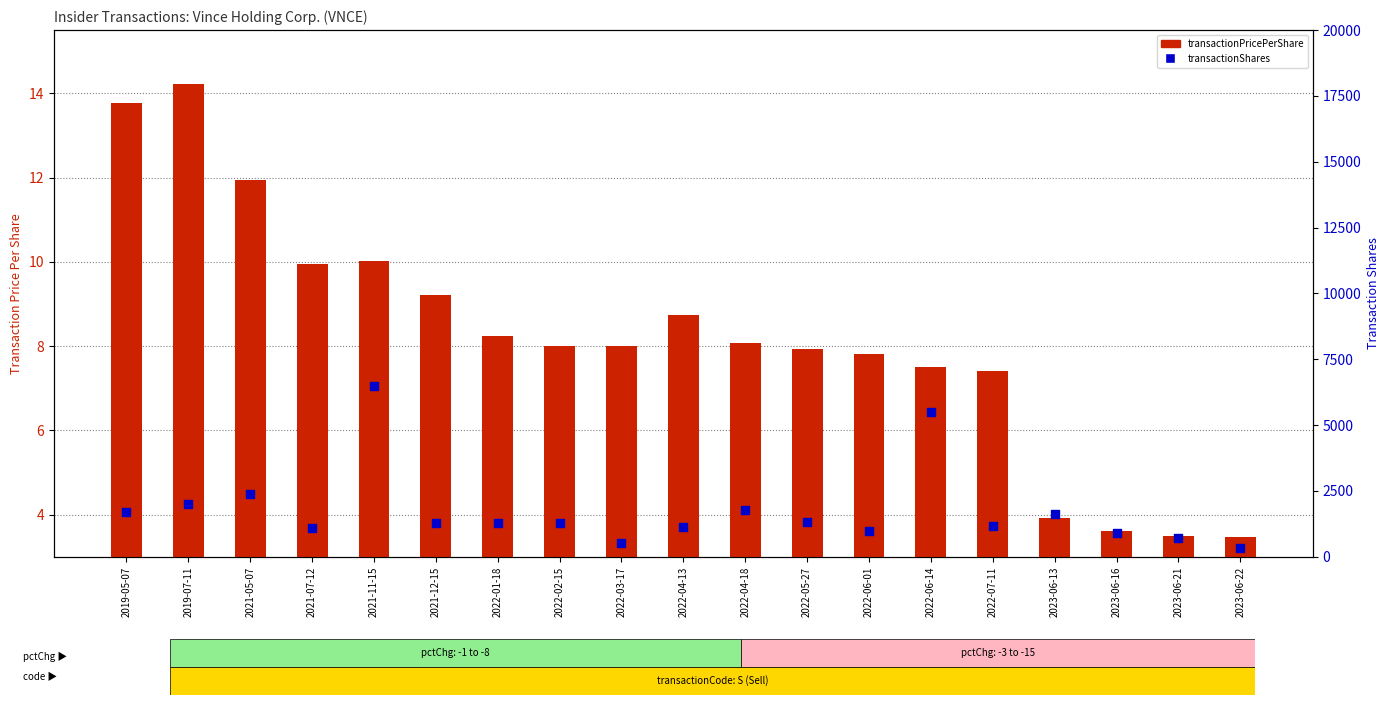

At how many categories does at least one series exceed 2416?

2